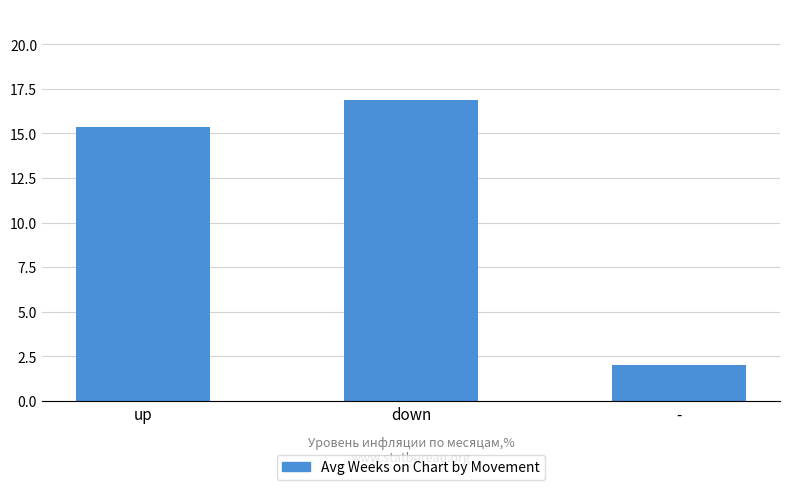

Reading left to right, what are all the values shown in this chart?

up=15.4	down=16.9	-=2.0